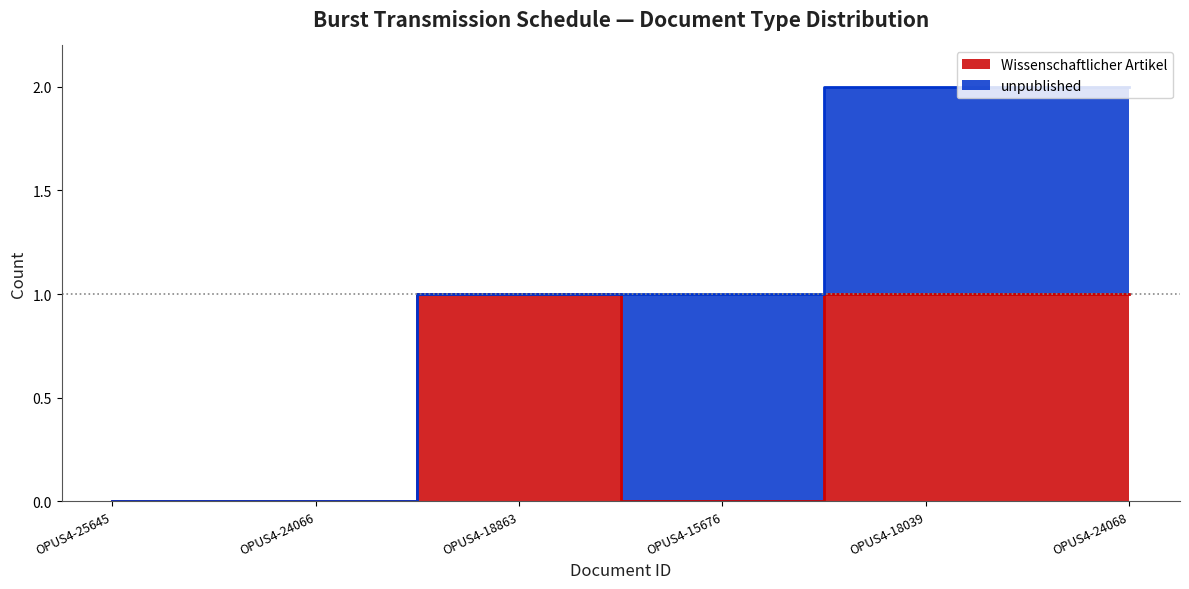

How many positive values are there?

3